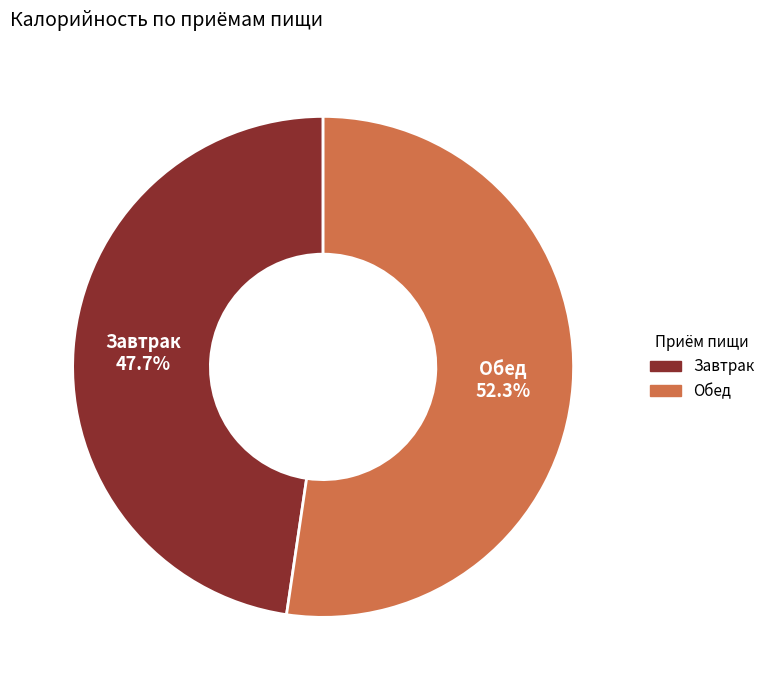

How many segments does this pie chart have?

2